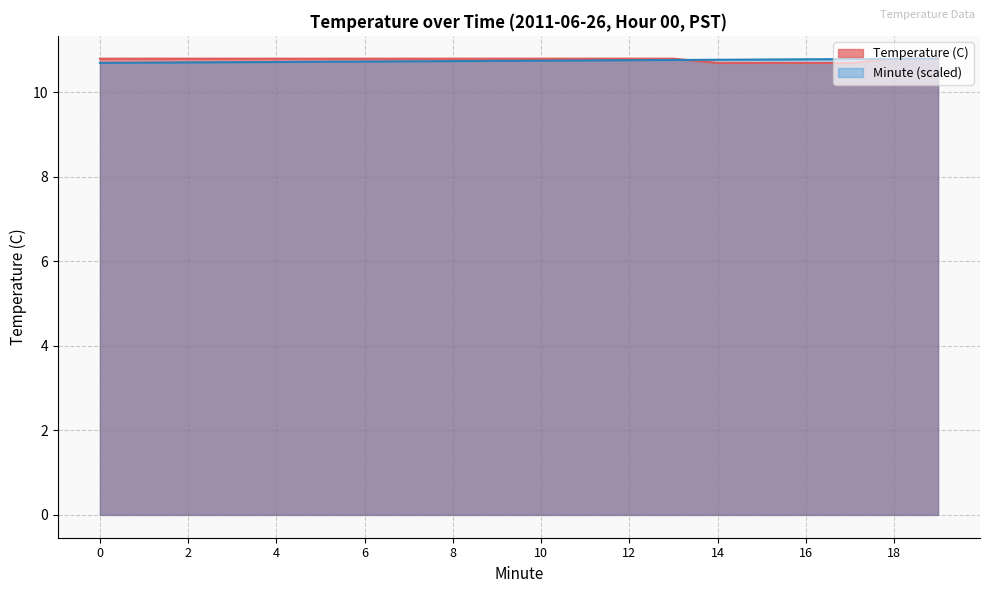

Reading left to right, transcribe all the data shown in this chart.

Temperature (C): 10.8	10.8	10.8	10.8	10.8	10.8	10.8	10.8	10.8	10.8	10.8	10.8	10.8	10.8	10.7	10.7	10.7	10.7	10.8	10.8
Minute: 10.7	10.7	10.7	10.7	10.7	10.7	10.7	10.7	10.7	10.7	10.8	10.8	10.8	10.8	10.8	10.8	10.8	10.8	10.8	10.8